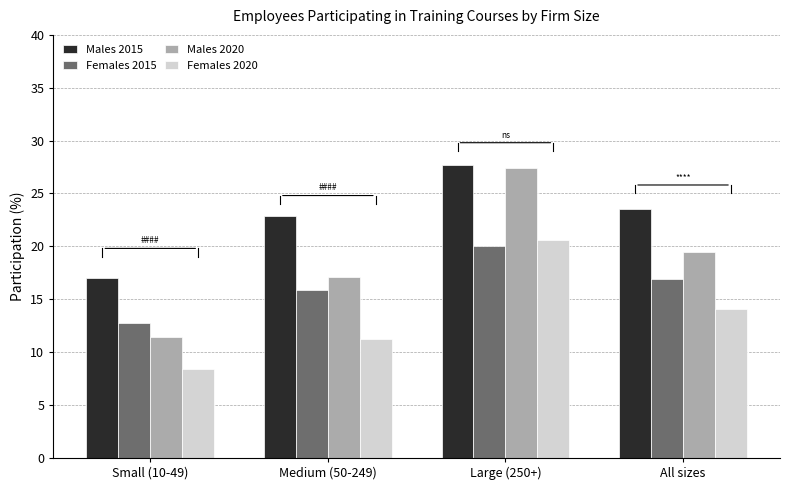

Rank the categories by Males 2015 value from lowest to highest.

Small (10-49), Medium (50-249), All sizes, Large (250+)